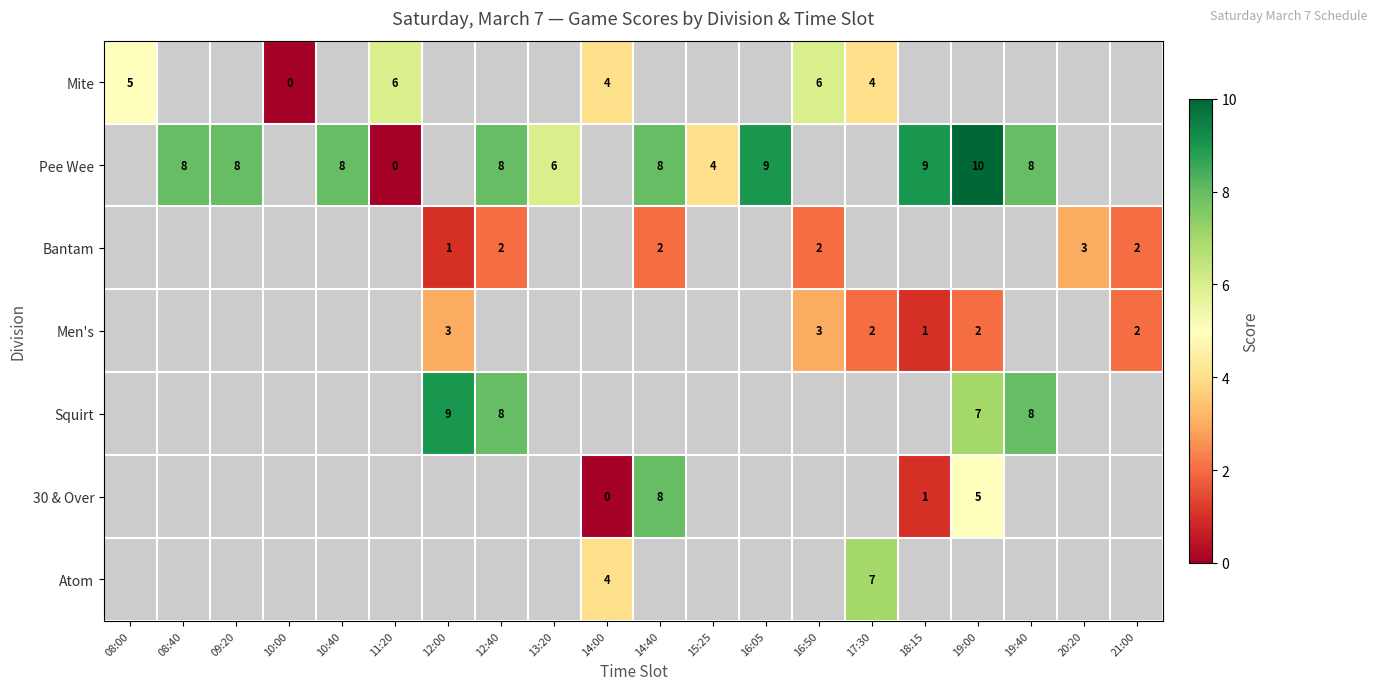

The Squirt series shows 3 at 12:40. True or false?

False